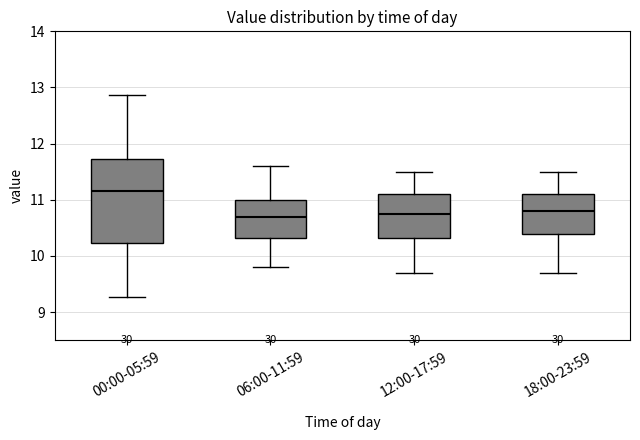

Where does the upper whisker of the box for 12:00-17:59 end on the y-axis? The values are not printed on the chart, so give them approximately, as read against the axis.

11.5